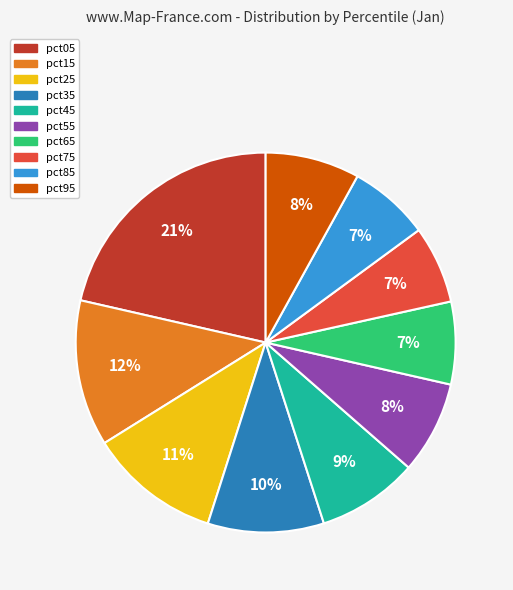

True or false: pct85 accounts for 7% of the total.

True